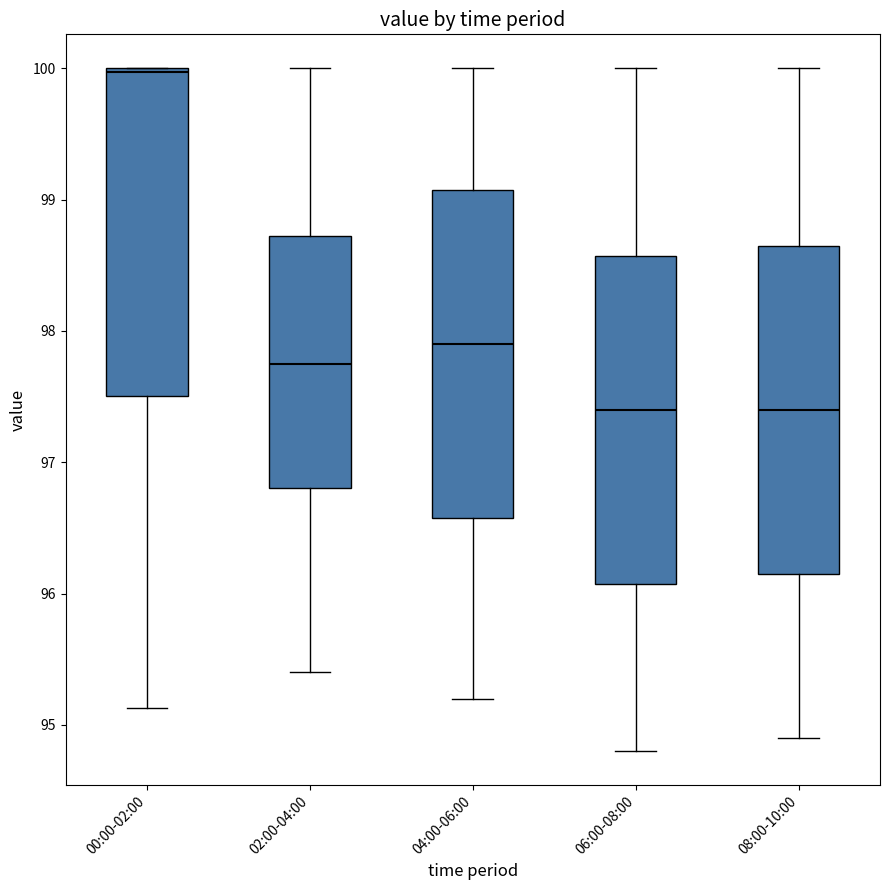

Reading left to right, read every box against the y-axis: the position of its median line, the range the box covers, and the ends of its whiskers. The values are not printed on the chart, so give them approximately, as read against the axis.

00:00-02:00: median 100.0, box 97.5 to 100.0, whiskers 95.1 to 100.0
02:00-04:00: median 97.8, box 96.8 to 98.7, whiskers 95.4 to 100.0
04:00-06:00: median 97.9, box 96.6 to 99.1, whiskers 95.2 to 100.0
06:00-08:00: median 97.4, box 96.1 to 98.6, whiskers 94.8 to 100.0
08:00-10:00: median 97.4, box 96.2 to 98.7, whiskers 94.9 to 100.0